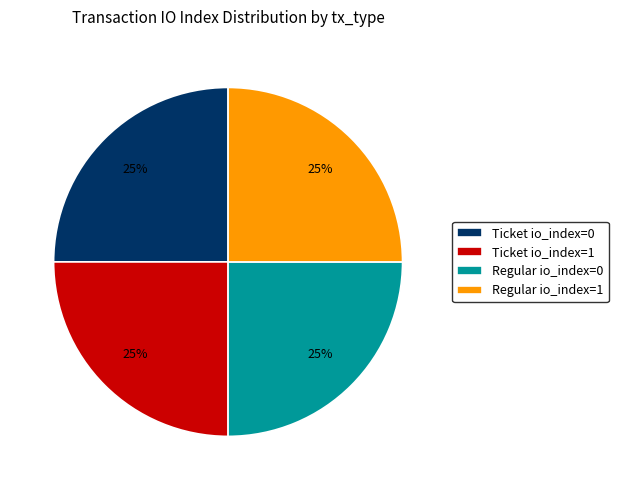

Approximately how many times larger is the value at Ticket io_index=0 compared to Regular io_index=0?

1.0